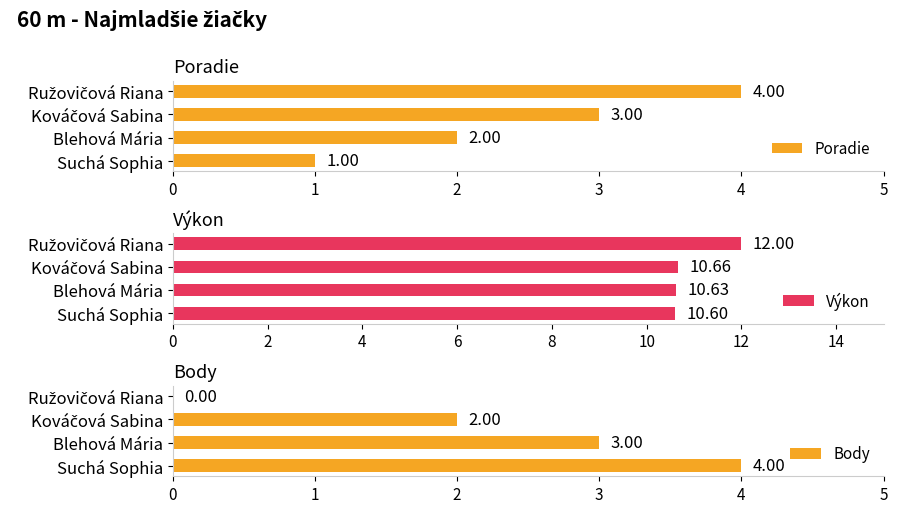

How many values in the Body series exceed 3?

1